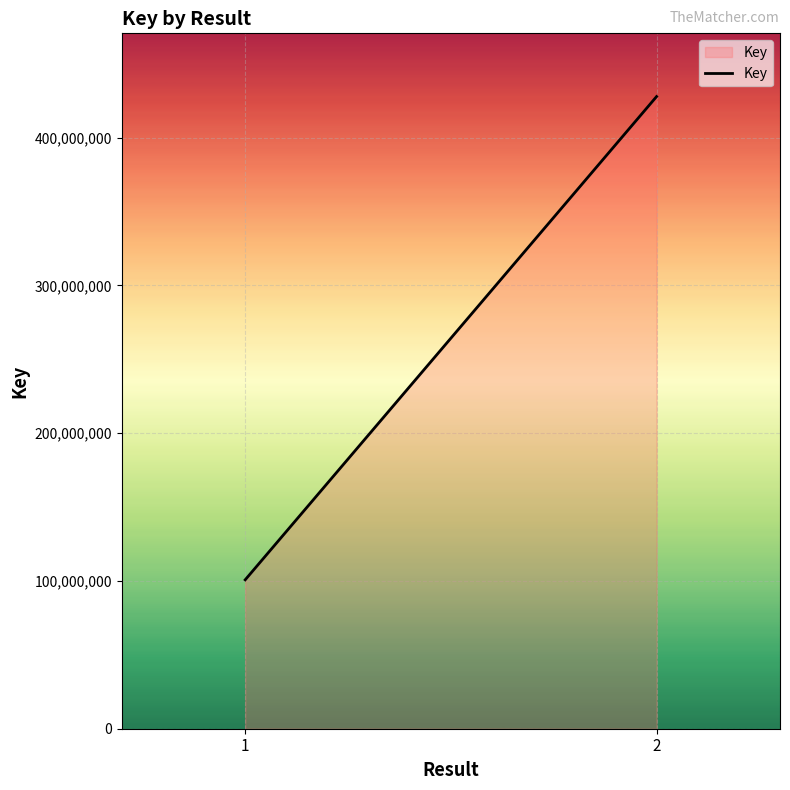

What is the sum of the values at 2 and 1?

528612793